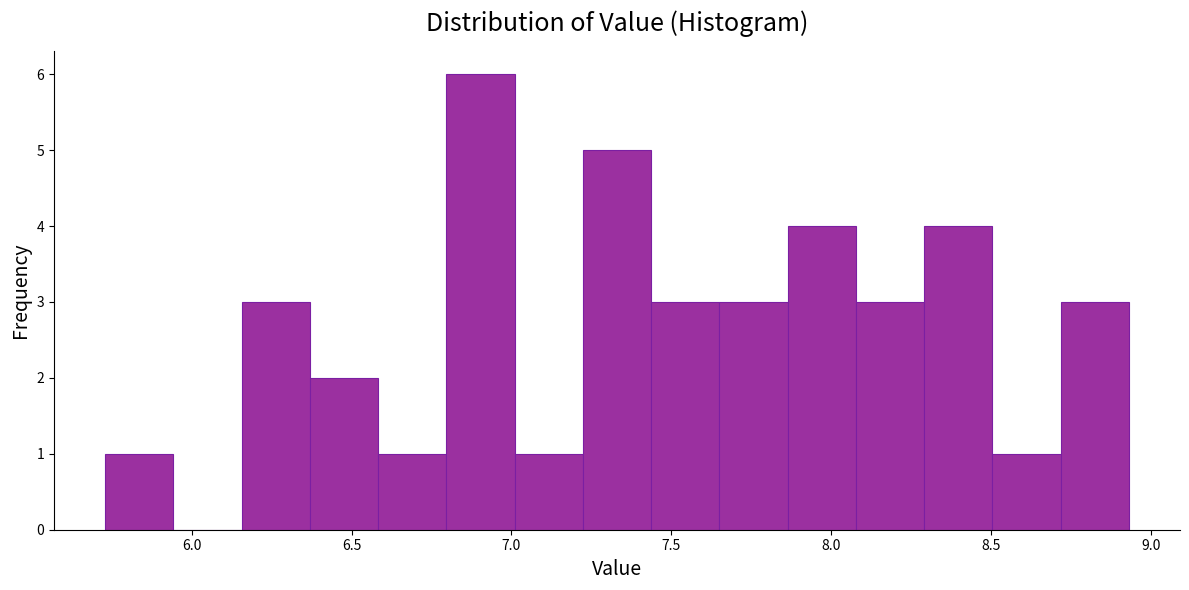

Reading left to right, list every bar in this chart as the range it spans on the x-axis followed by its height. Neither the bar edges nor the heights are printed on the chart, so give them approximately, as read against the axes.

5.75 to 5.95: 1
5.95 to 6.15: 0
6.15 to 6.35: 3
6.35 to 6.60: 2
6.60 to 6.80: 1
6.80 to 7.00: 6
7.00 to 7.20: 1
7.20 to 7.45: 5
7.45 to 7.65: 3
7.65 to 7.85: 3
7.85 to 8.10: 4
8.10 to 8.30: 3
8.30 to 8.50: 4
8.50 to 8.70: 1
8.70 to 8.95: 3